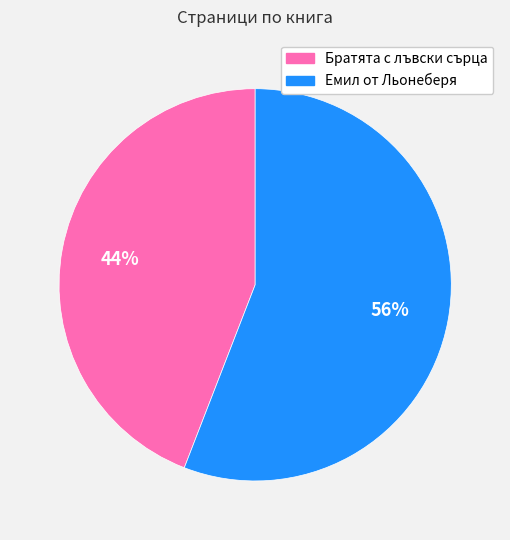

Rank the categories by value from highest to lowest.

Емил от Льонеберя, Братята с лъвски сърца